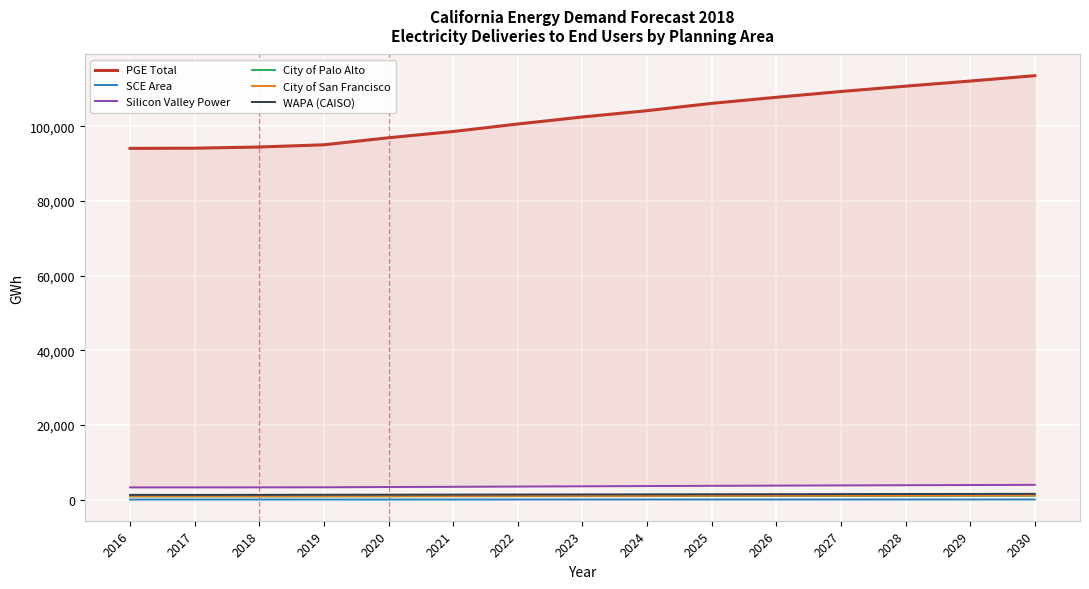

What is the difference between the City of San Francisco values at 2019 and 2029?

172